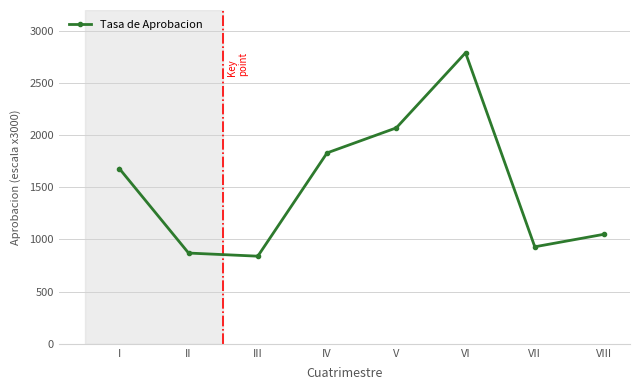

Count the number of categories in the chart.

8